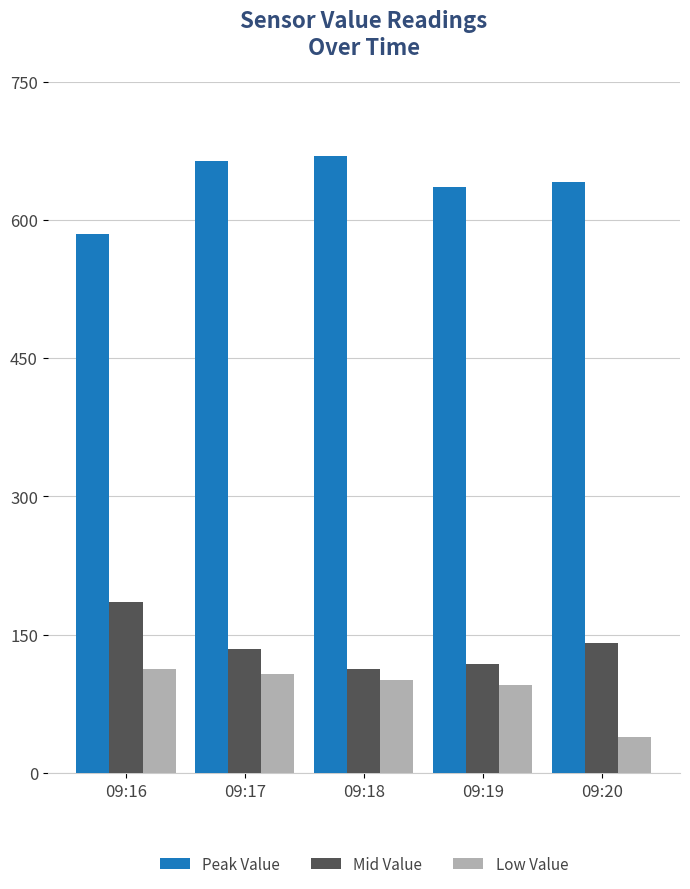

Which series changed the most between 09:16 and 09:20?

Low Value